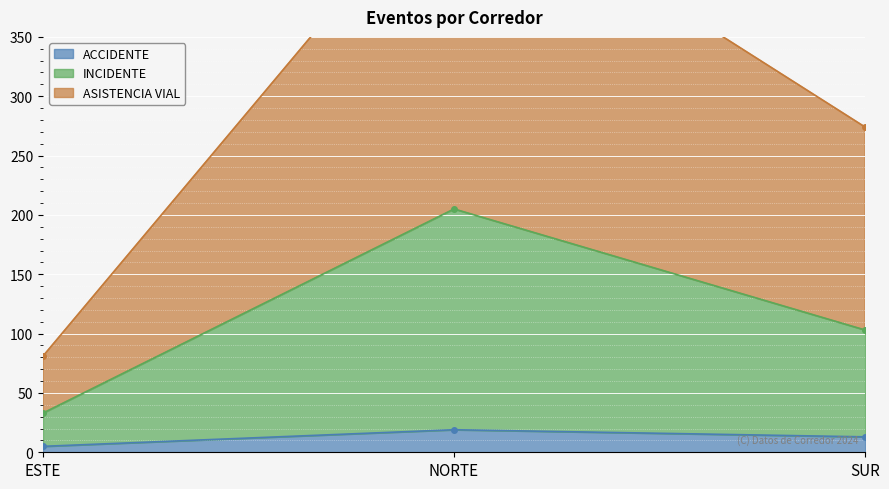

List the labels in order of ASISTENCIA VIAL value, smallest first.

ESTE, SUR, NORTE